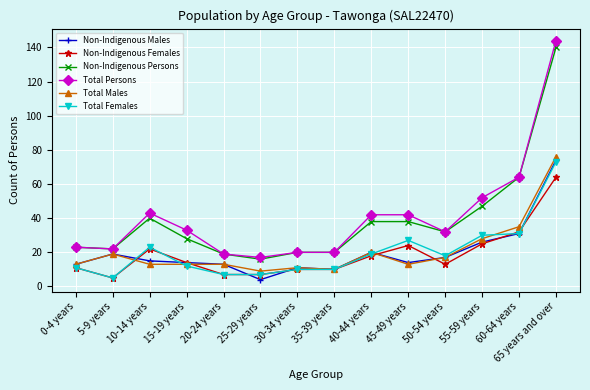

What is the value of the Total Persons point at the 2nd from the left?

22